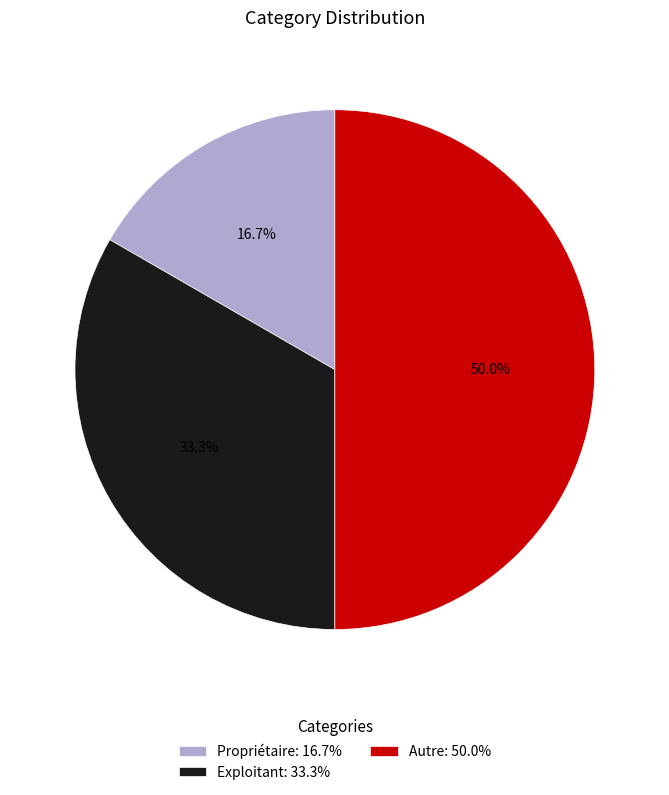

How many segments does this pie chart have?

3